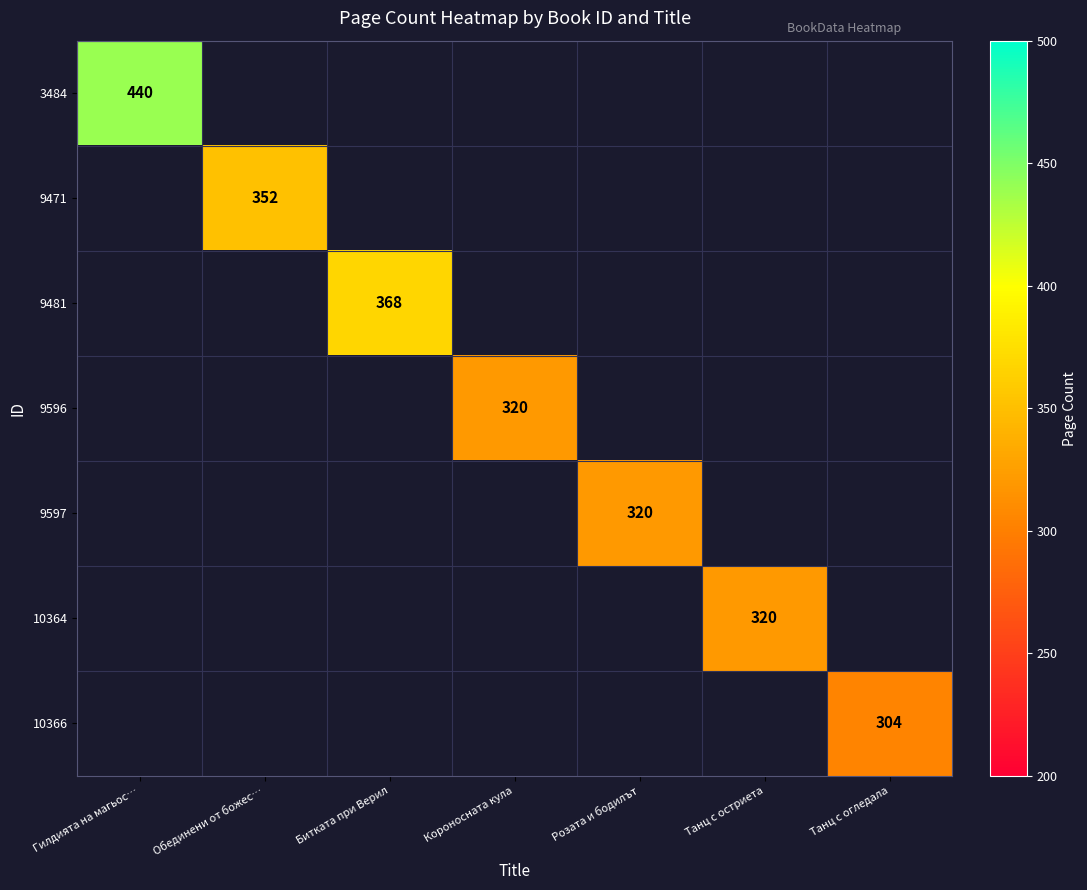

At which category does the chart reach its minimum across all series?

Танц с огледала